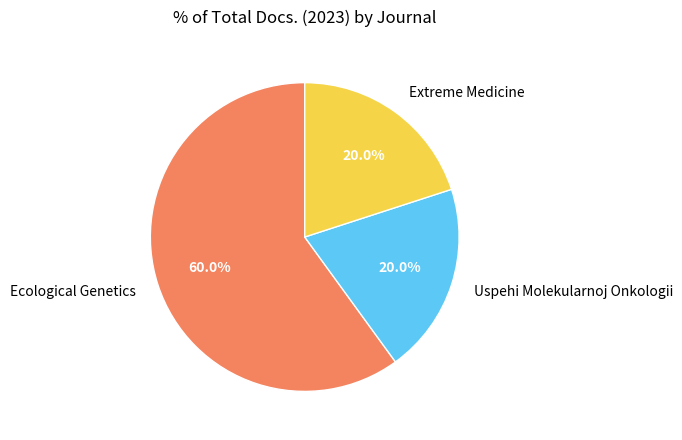

What percentage is the Uspehi Molekularnoj Onkologii slice, to the nearest percent?

20%